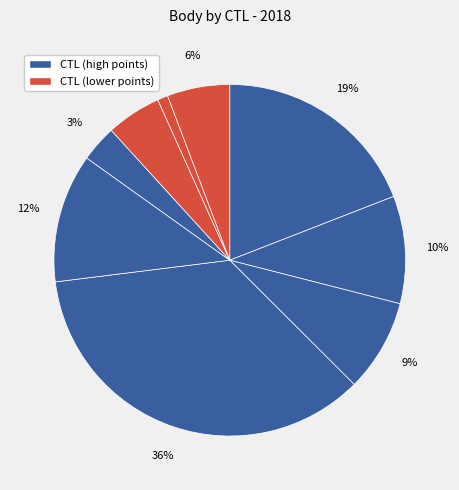

Count the number of slices in the pie.

9